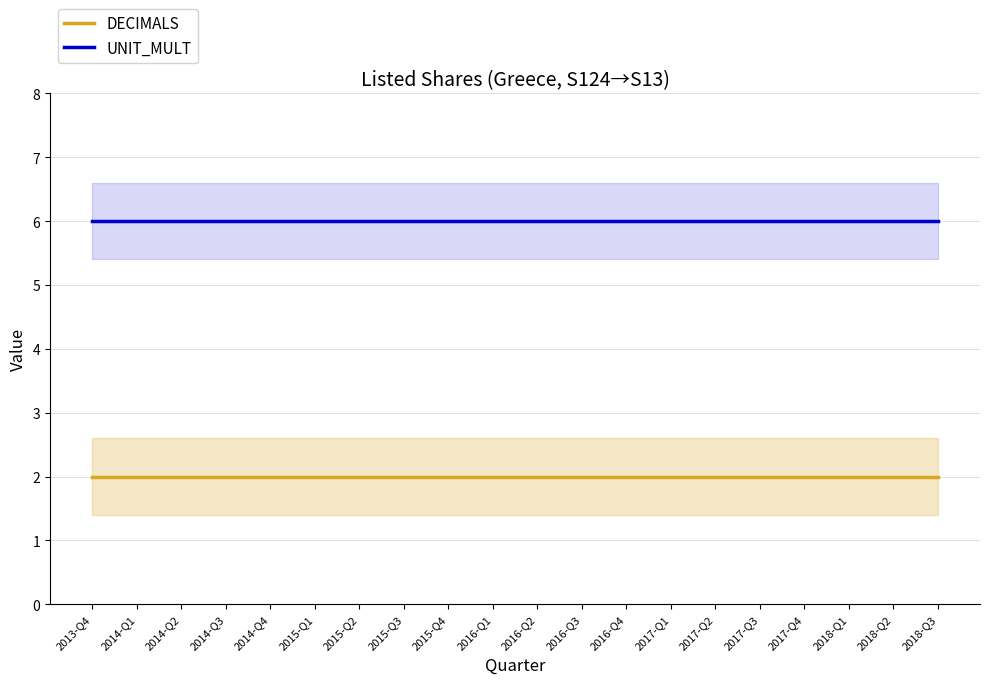

Does the chart have visible grid lines?

Yes